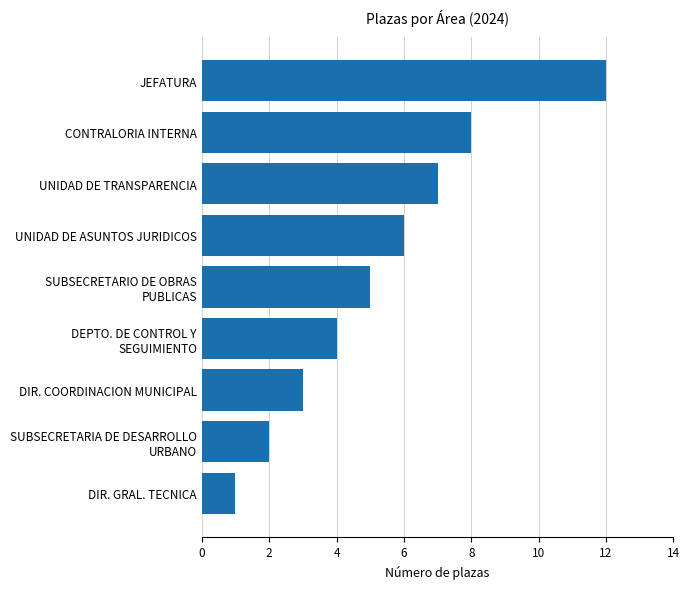

Reading bottom to top, transcribe all the data shown in this chart.

1	2	3	4	5	6	7	8	12